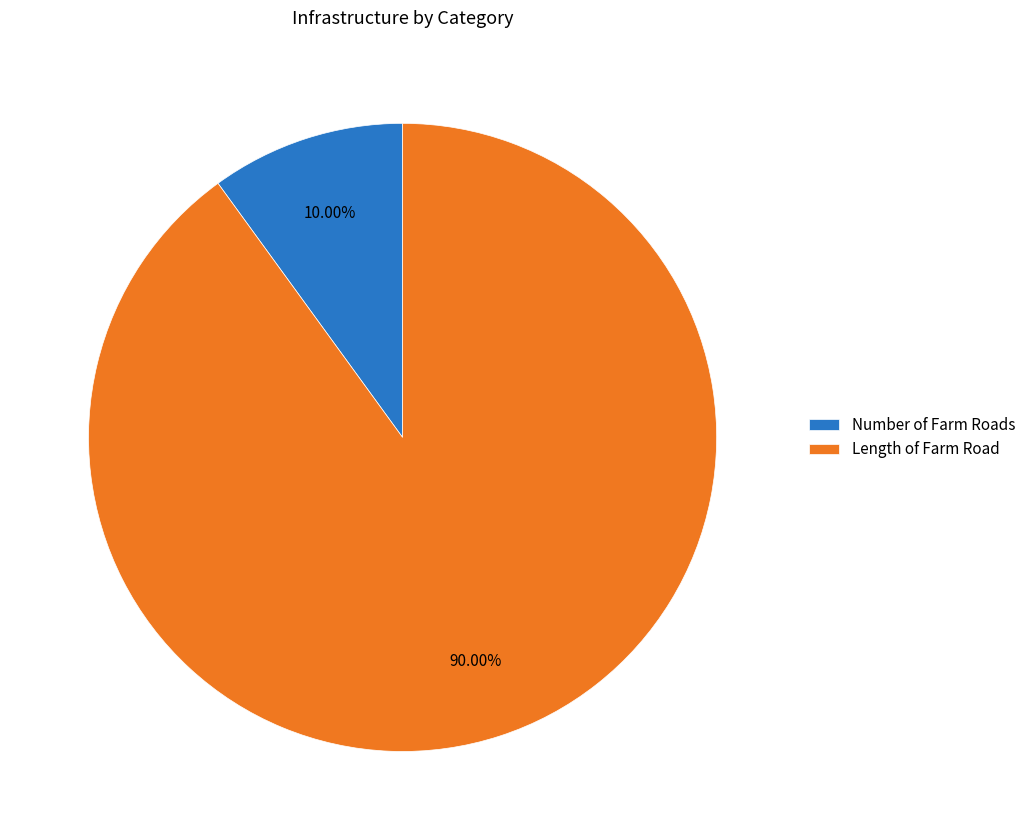

Do Length of Farm Road and Number of Farm Roads together represent more than half of the pie?

Yes